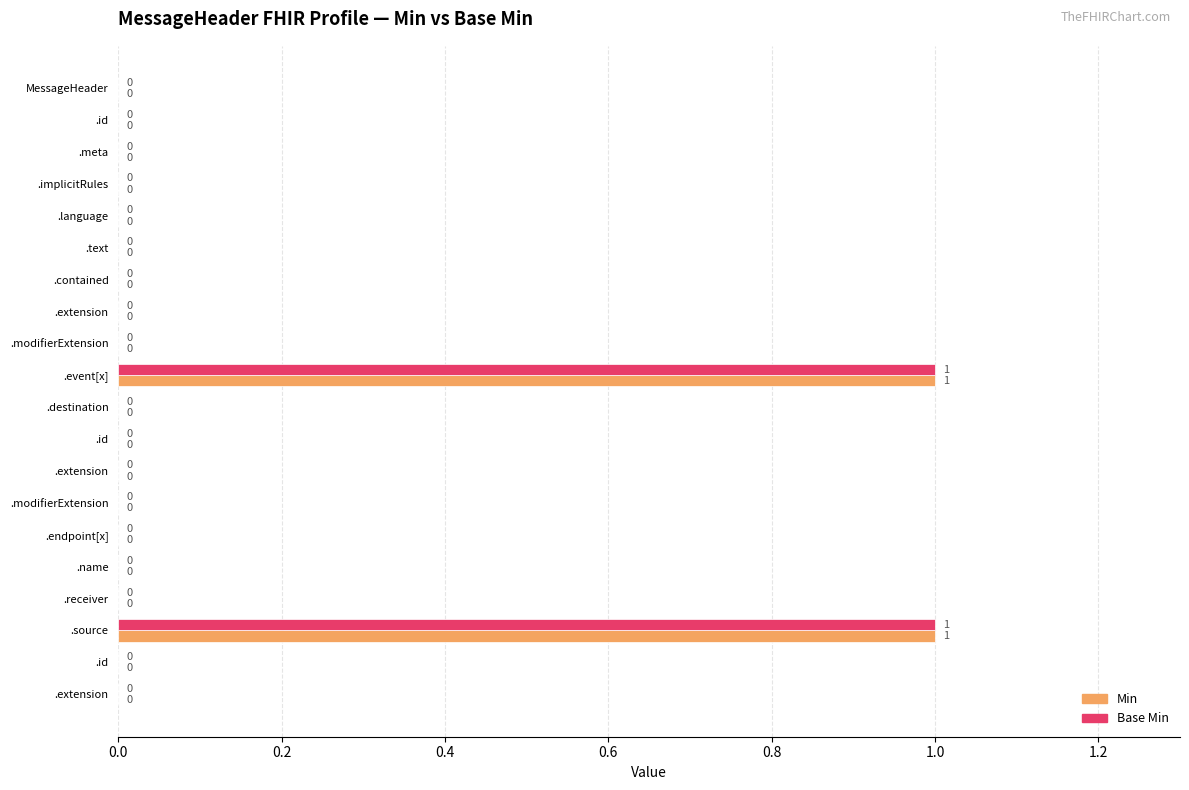

Count the number of data series in this chart.

2